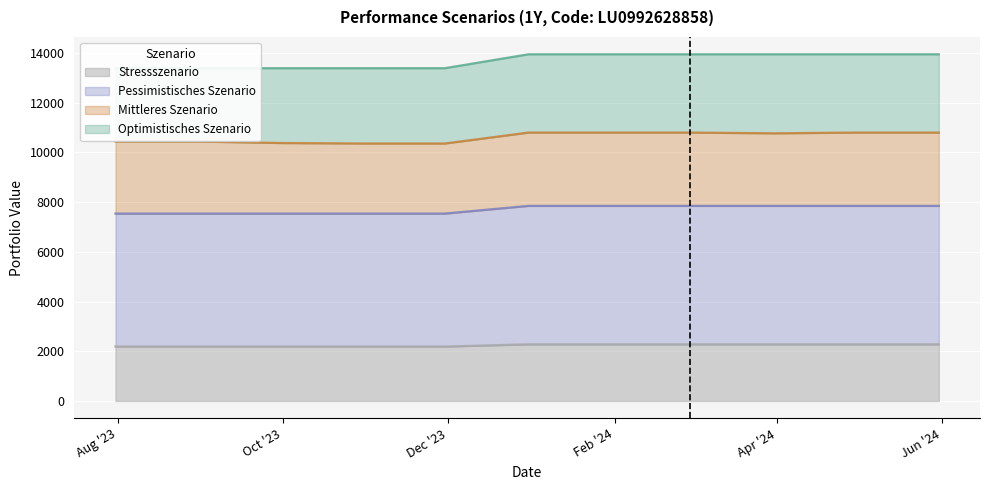

True or false: Pessimistisches Szenario and Mittleres Szenario intersect in this chart.

False